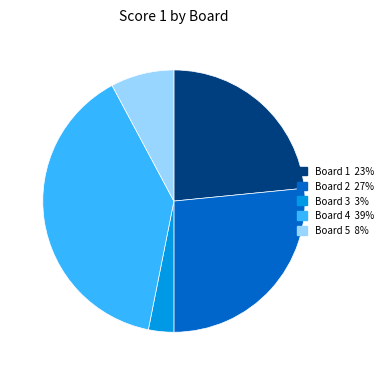

What is the largest slice in the pie chart?

Board 4